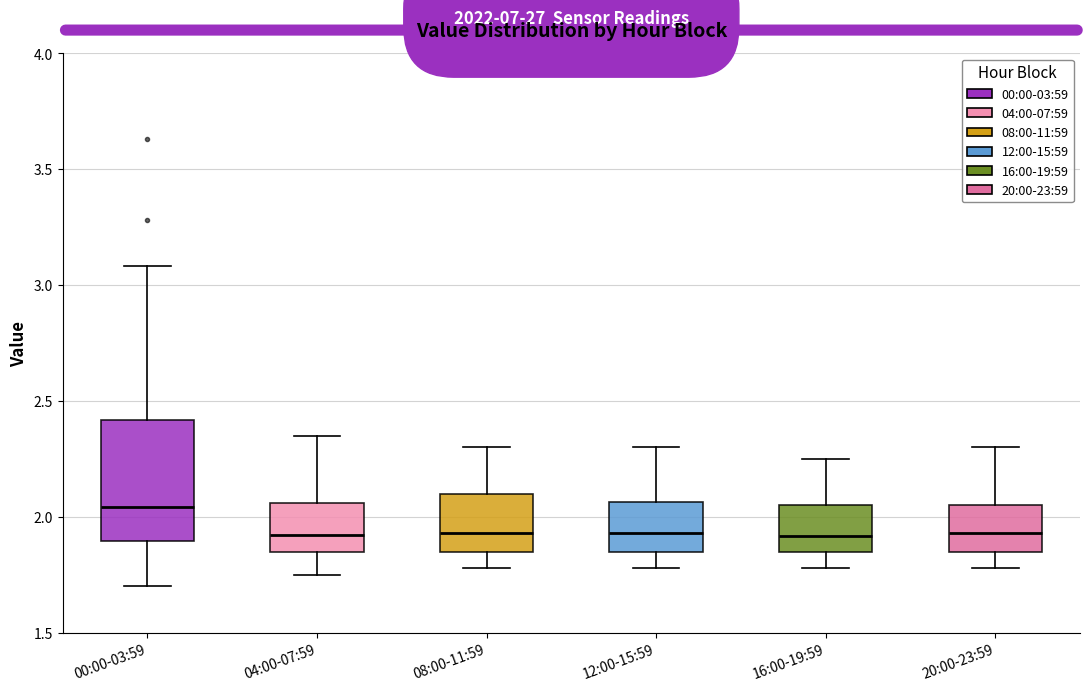

Where is the lower edge of the box for 20:00-23:59 on the y-axis? The values are not printed on the chart, so give them approximately, as read against the axis.

1.85